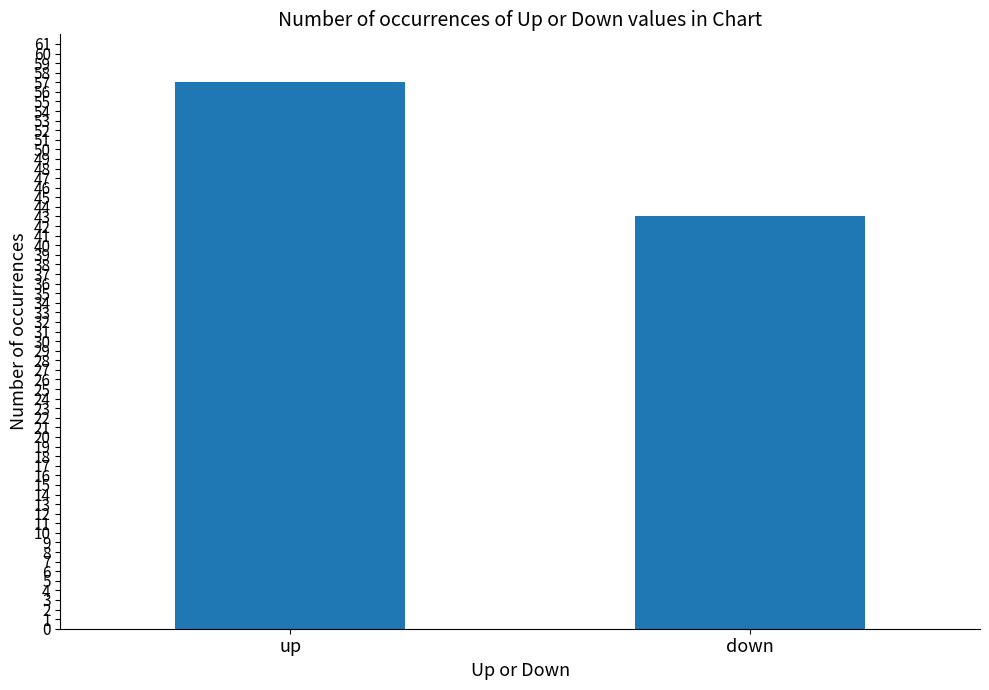

What position from the left is down?

2